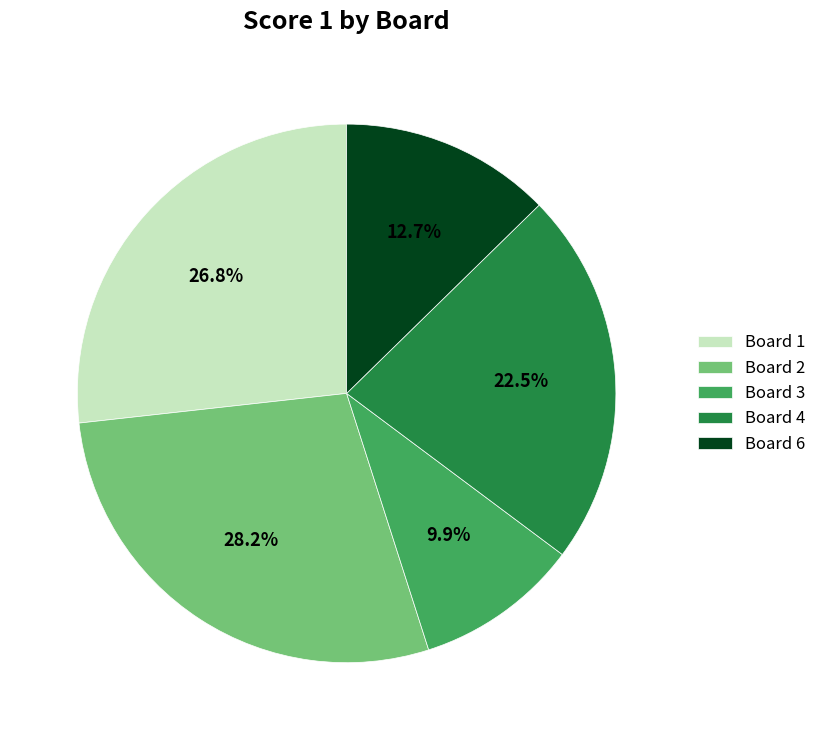

How many slices are in this pie chart?

5